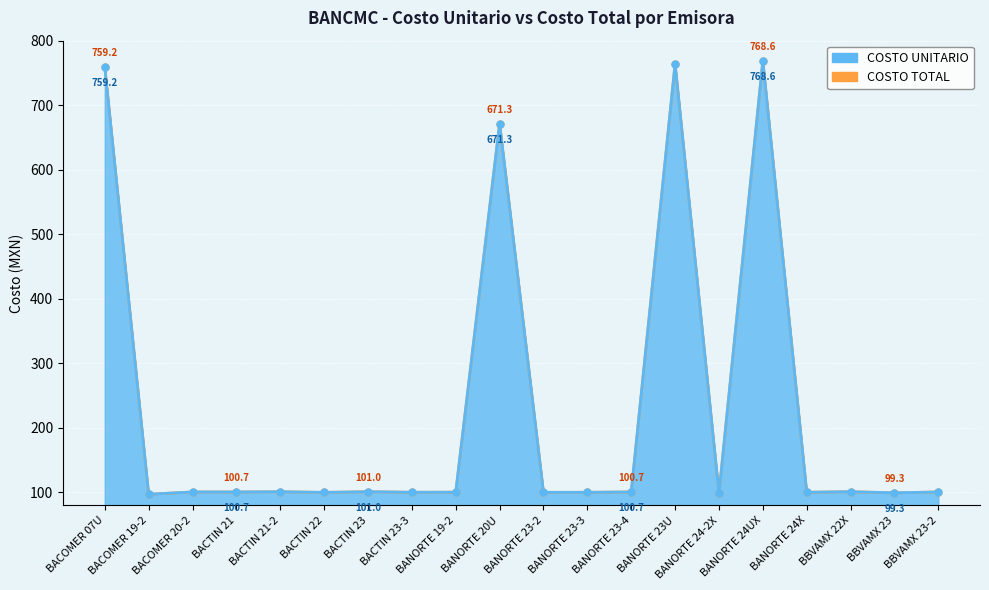

Rank the series by their maximum value, from lowest to highest.

COSTO UNITARIO, COSTO TOTAL